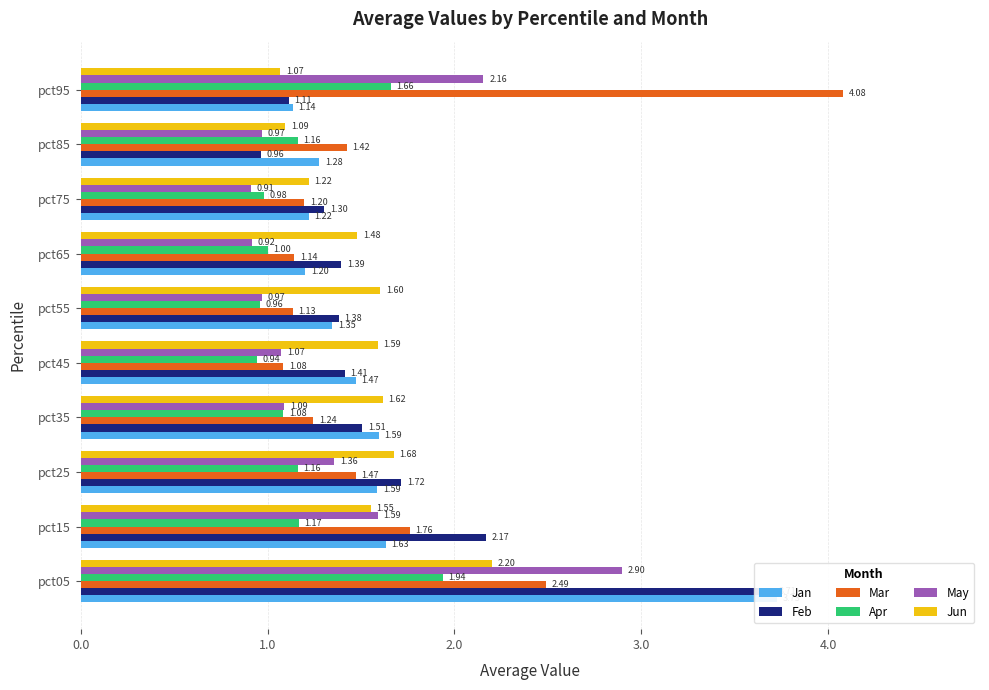

What is the value of the Apr bar at the 10th from the left?

1.7